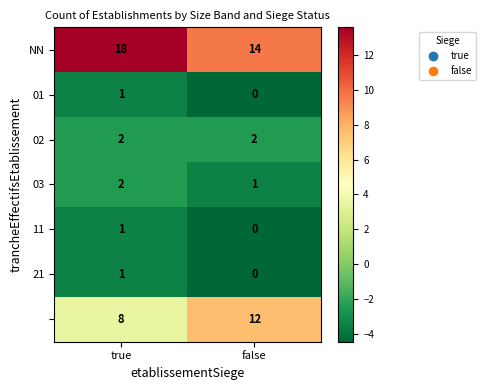

At which category is the sum across all series the highest?

true